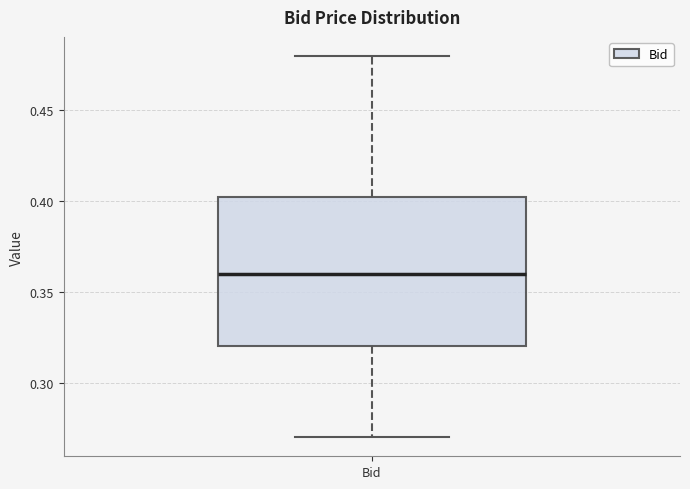

Transcribe this box plot: give where the median line is, the range the box spans, and where the two whiskers end, as read against the y-axis. The values are not printed on the chart, so give them approximately, as read against the axis.

median 0.360, box 0.320 to 0.405, whiskers 0.270 to 0.480